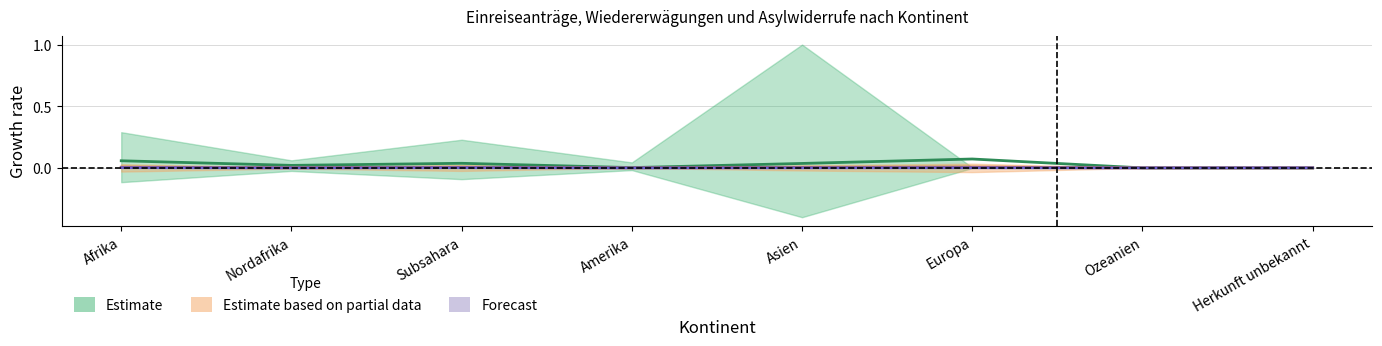

Does the chart have visible grid lines?

Yes